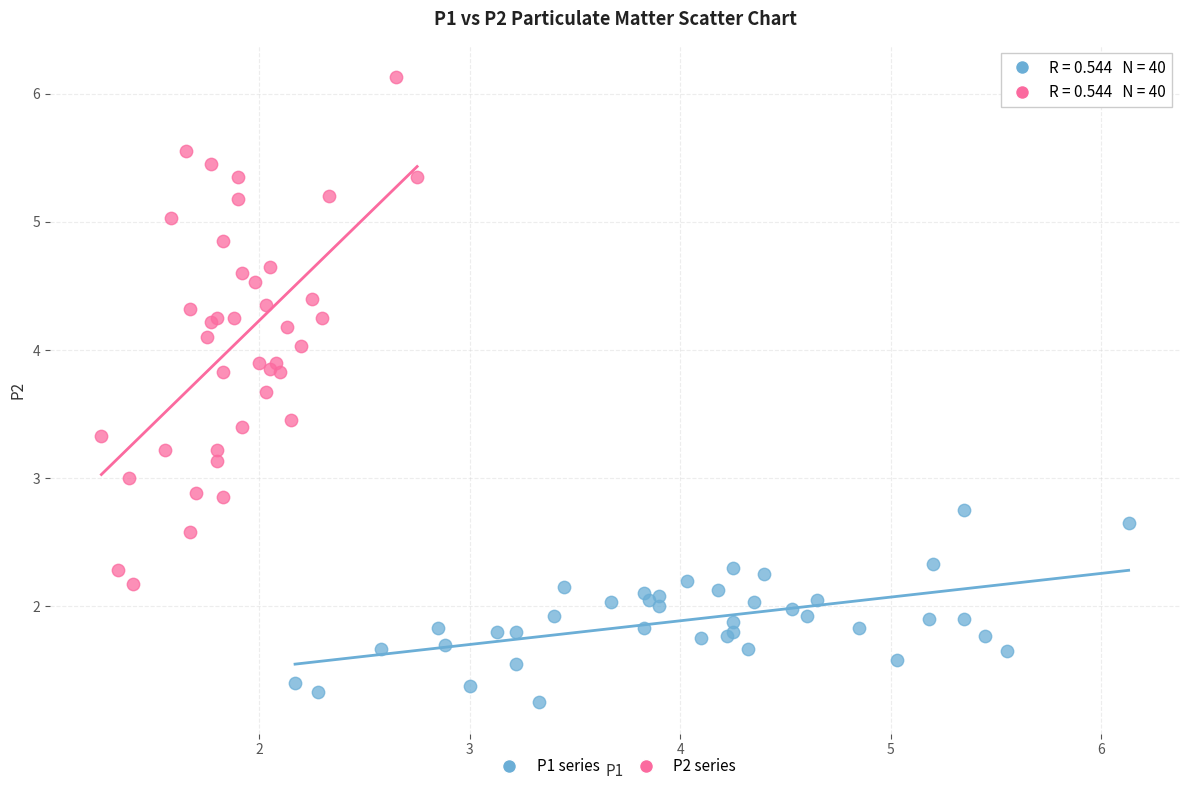

What are all the series names shown in the legend?

P1 series, P2 series